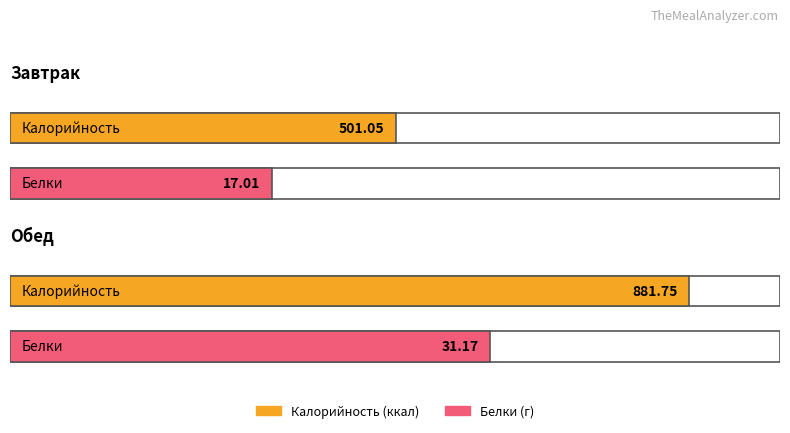

What is the label of the 2nd bar from the left?

Обед